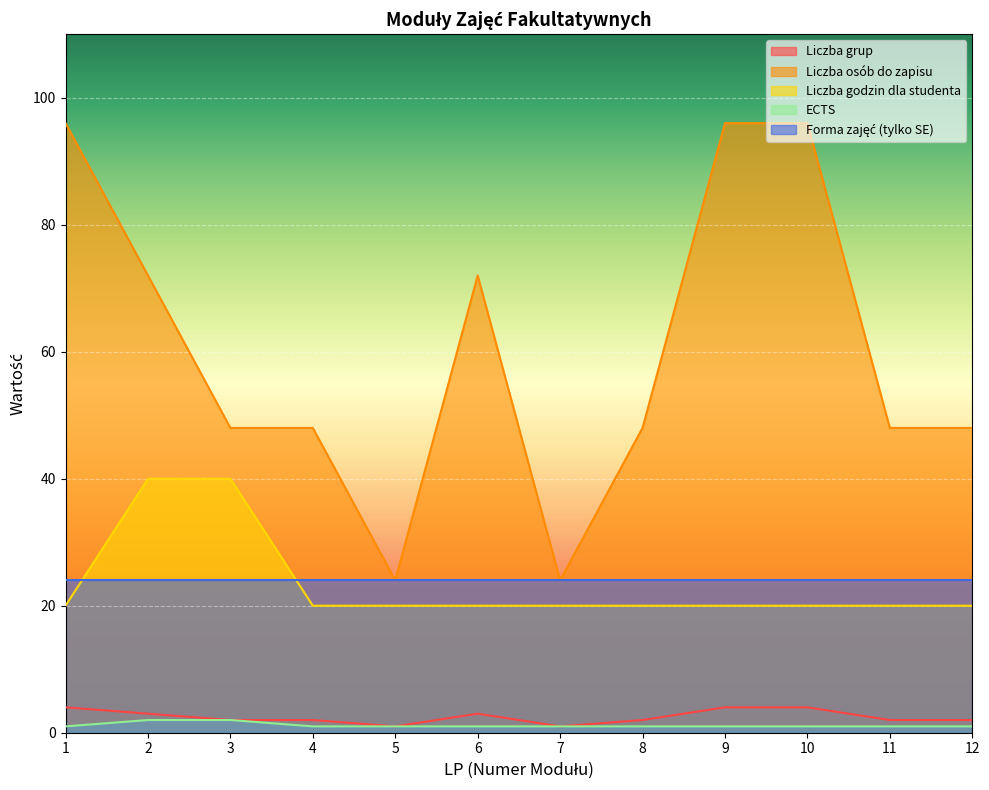

Which category has the lowest value across all series?

5